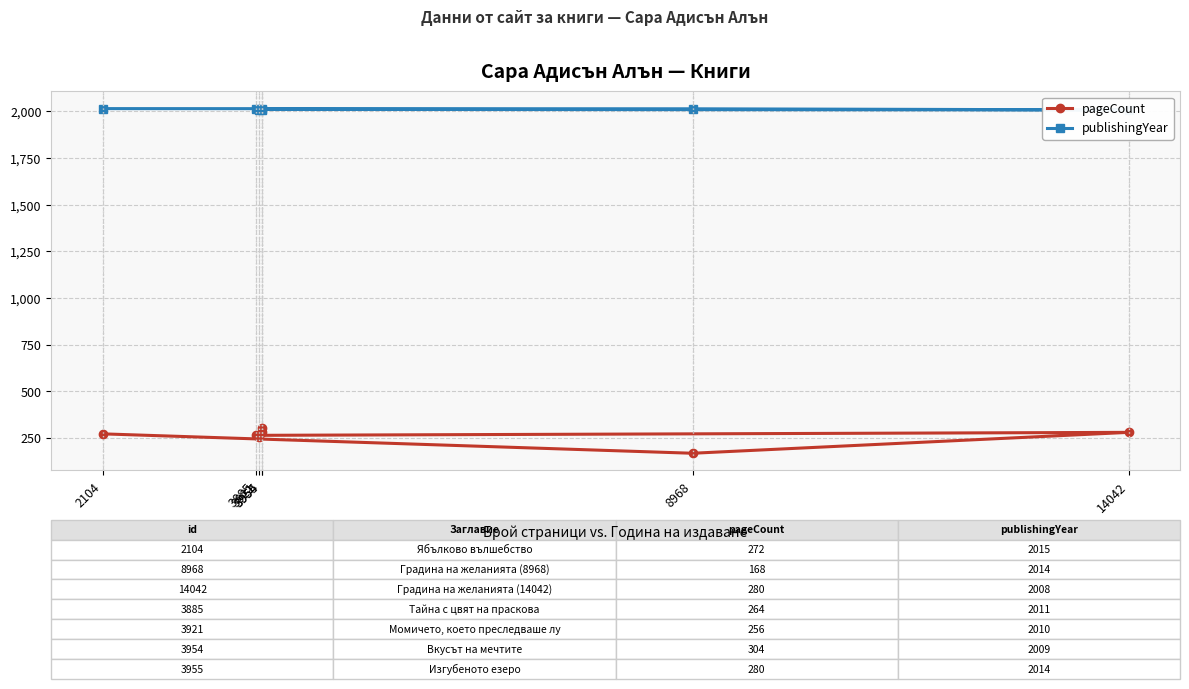

What is the difference between the maximum and minimum values in the publishingYear series?

7